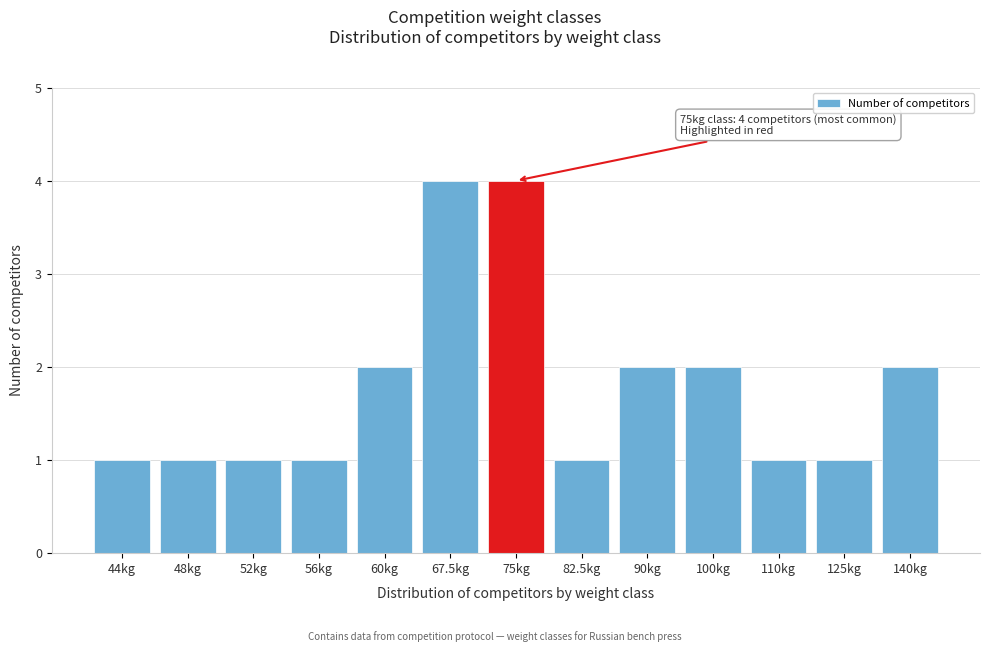

Reading left to right, transcribe all the data shown in this chart.

1	1	1	1	2	4	4	1	2	2	1	1	2